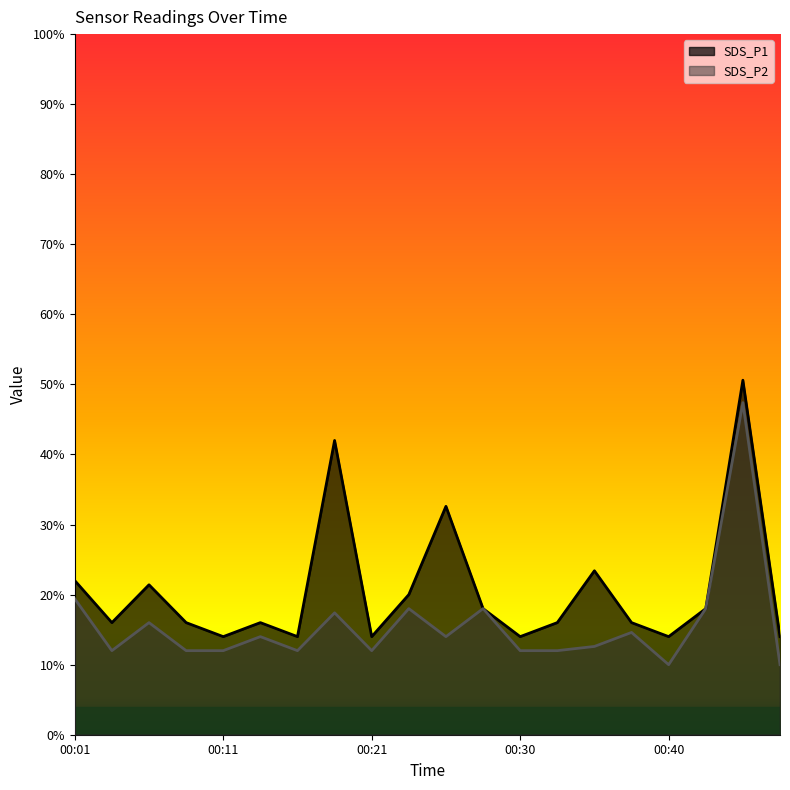

Which series has the widest spread of values?

SDS_P2